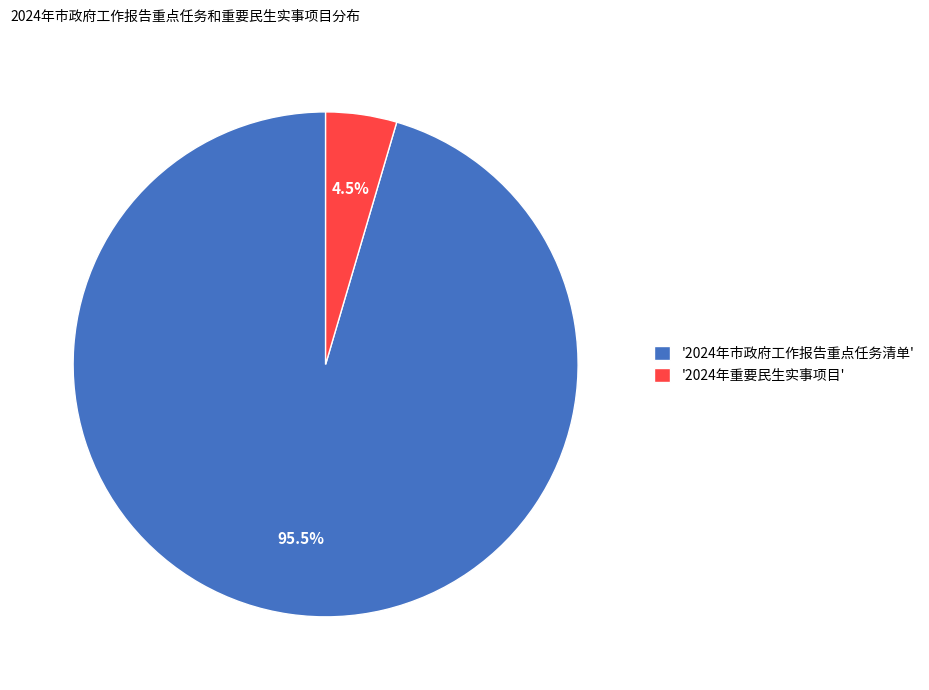

To the nearest percent, what is the difference between the largest and smallest slice percentages?

91%